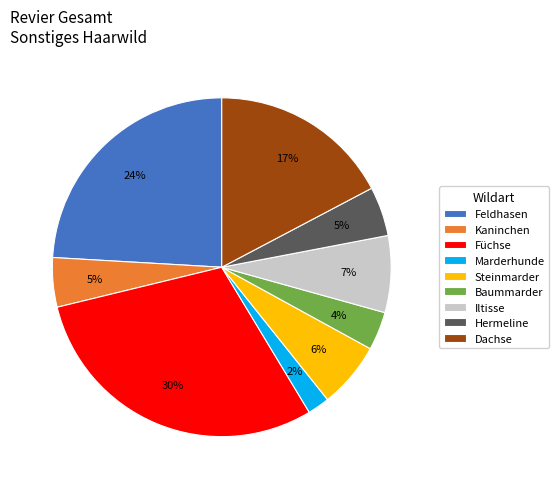

To the nearest percent, what is the difference between the Marderhunde and Hermeline slice percentages?

3%